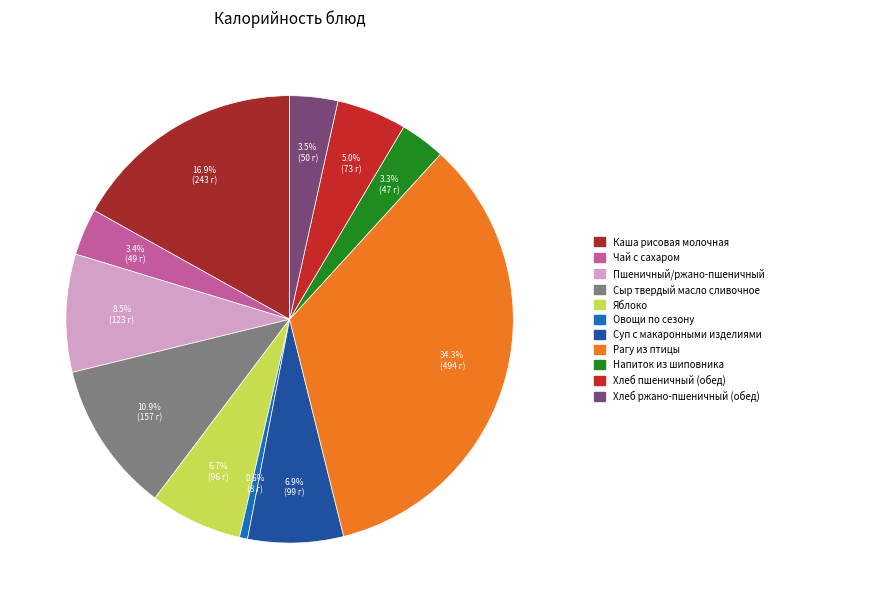

Is there any slice that represents more than half of the pie?

No